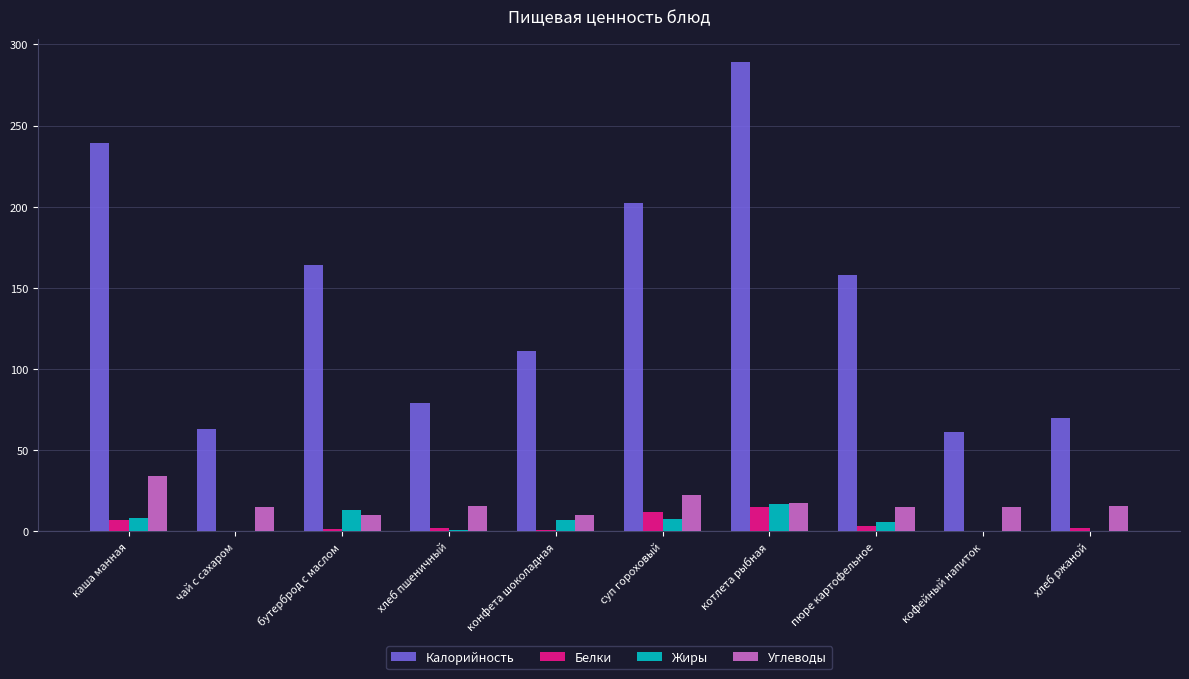

Which series has the largest total across all categories?

Калорийность